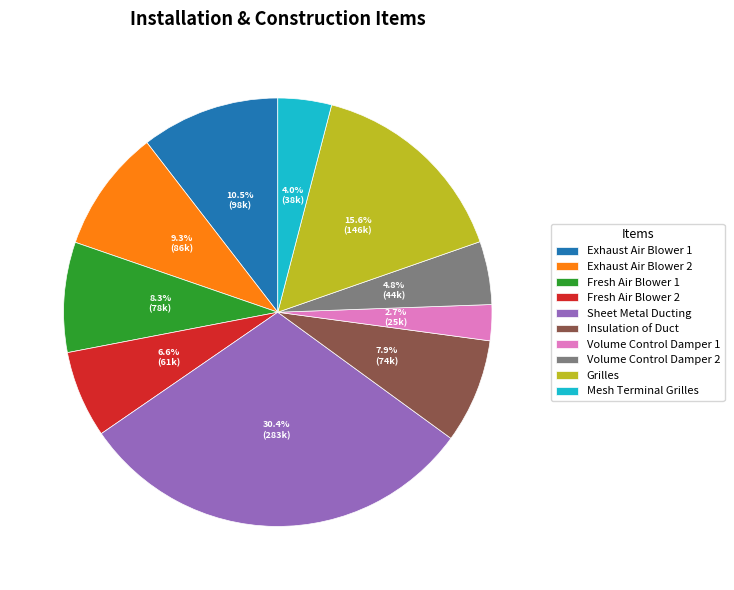

Between Exhaust Air Blower 1 and Volume Control Damper 2, which is larger?

Exhaust Air Blower 1